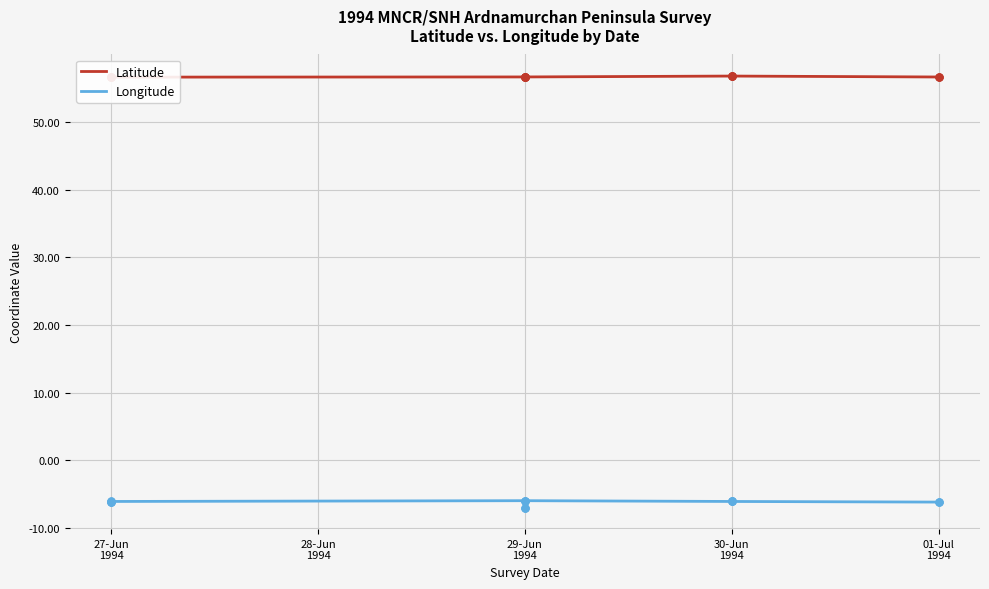

Between 30-Jun 1994 and 29-Jun 1994, which is larger?

30-Jun 1994